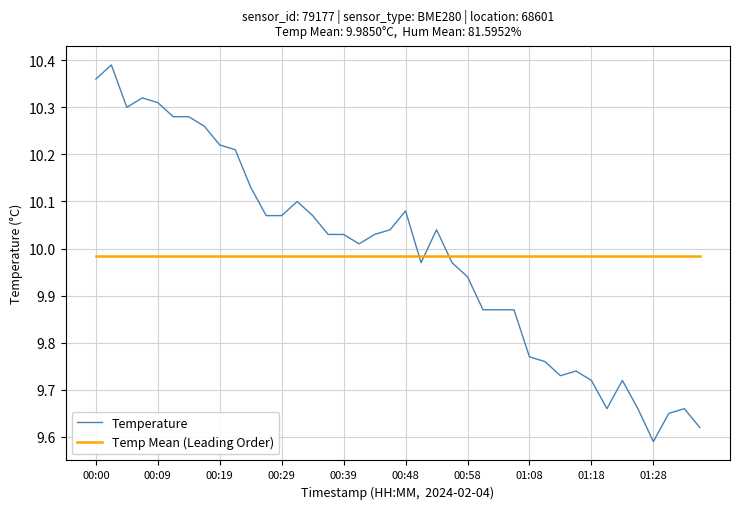

After their last crossing, which series has the higher values: Temp Mean (Leading Order) or Temperature?

Temp Mean (Leading Order)